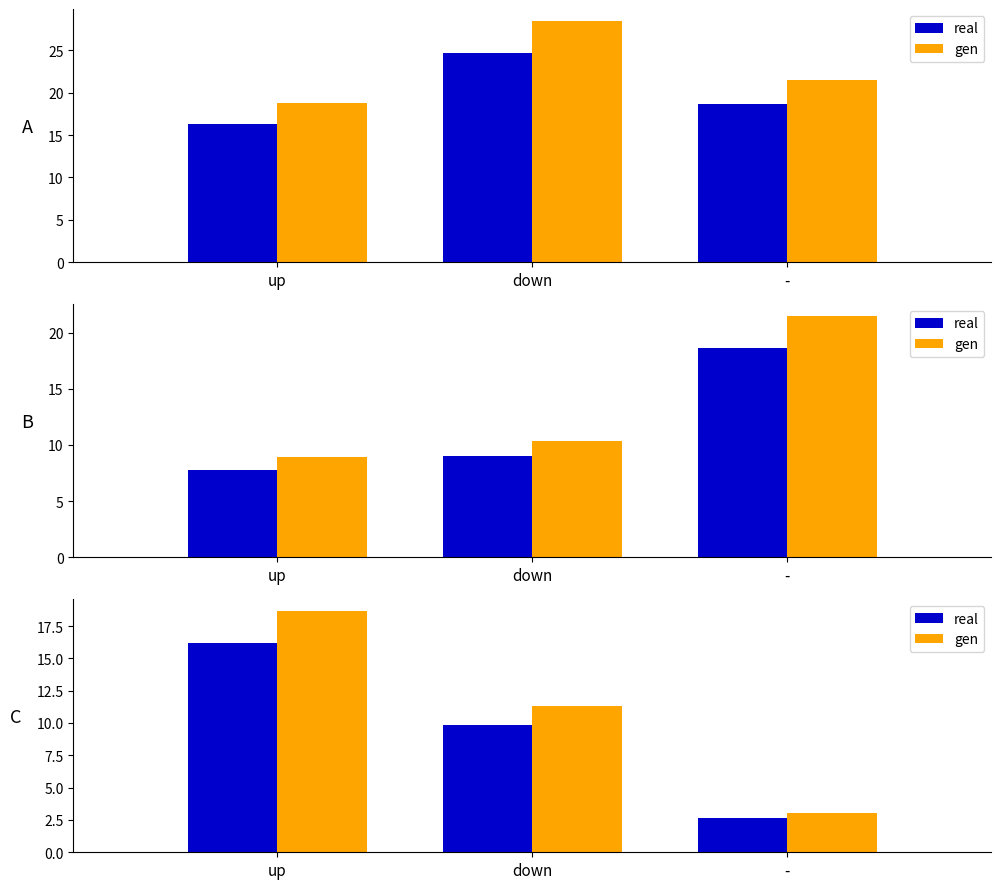

The value of gen at - is 3.1. True or false?

True